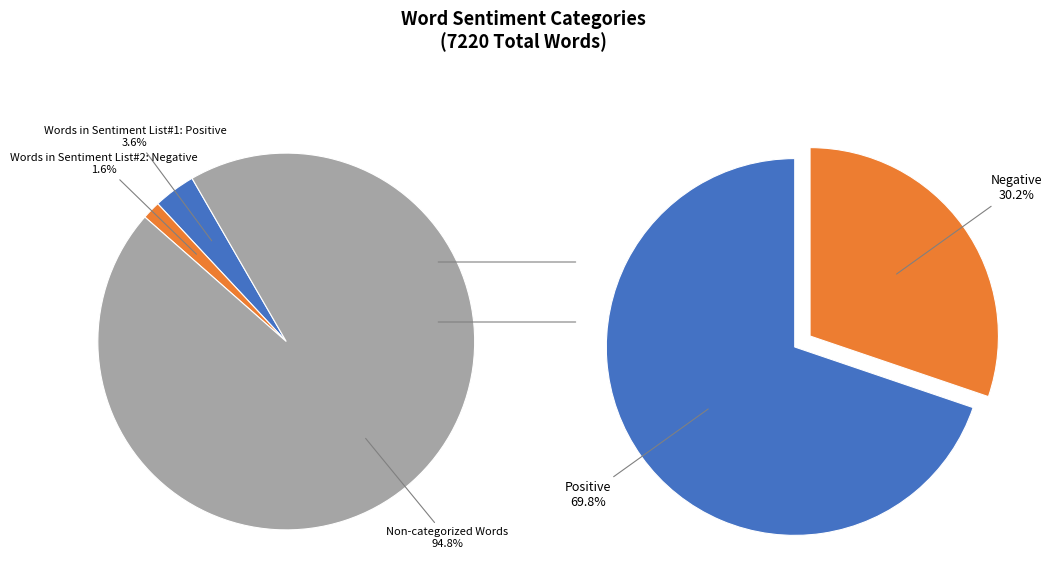

True or false: Non-categorized Words accounts for 95% of the total.

True